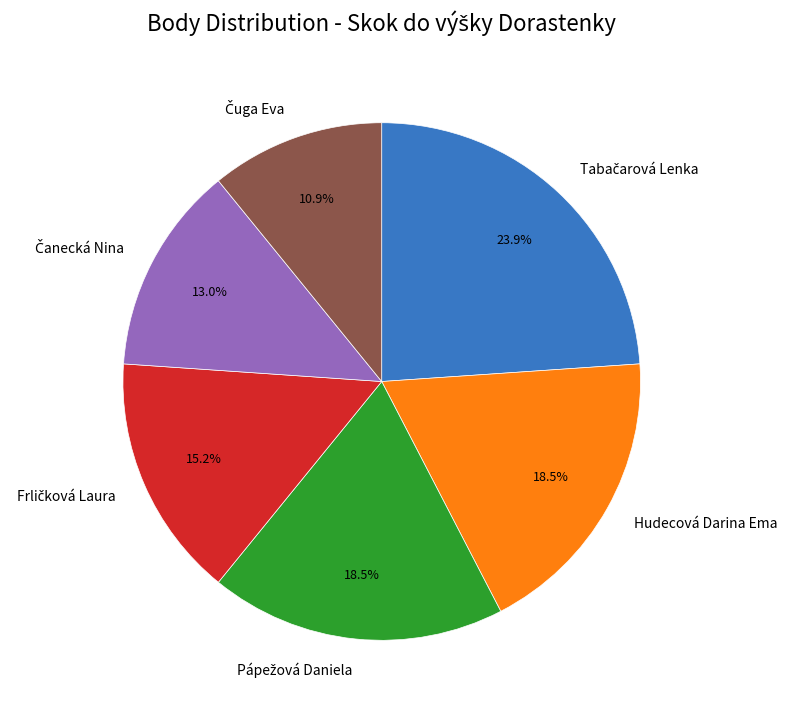

Is there a majority slice in this chart?

No